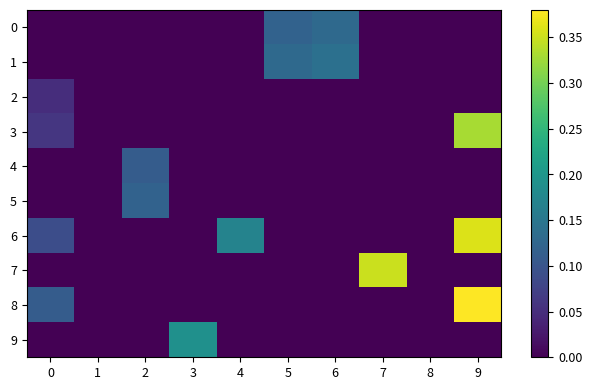

Which series has the widest spread of values?

8